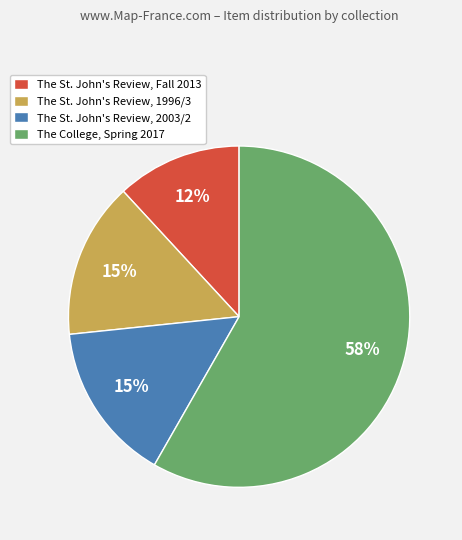

How many slices are in this pie chart?

4